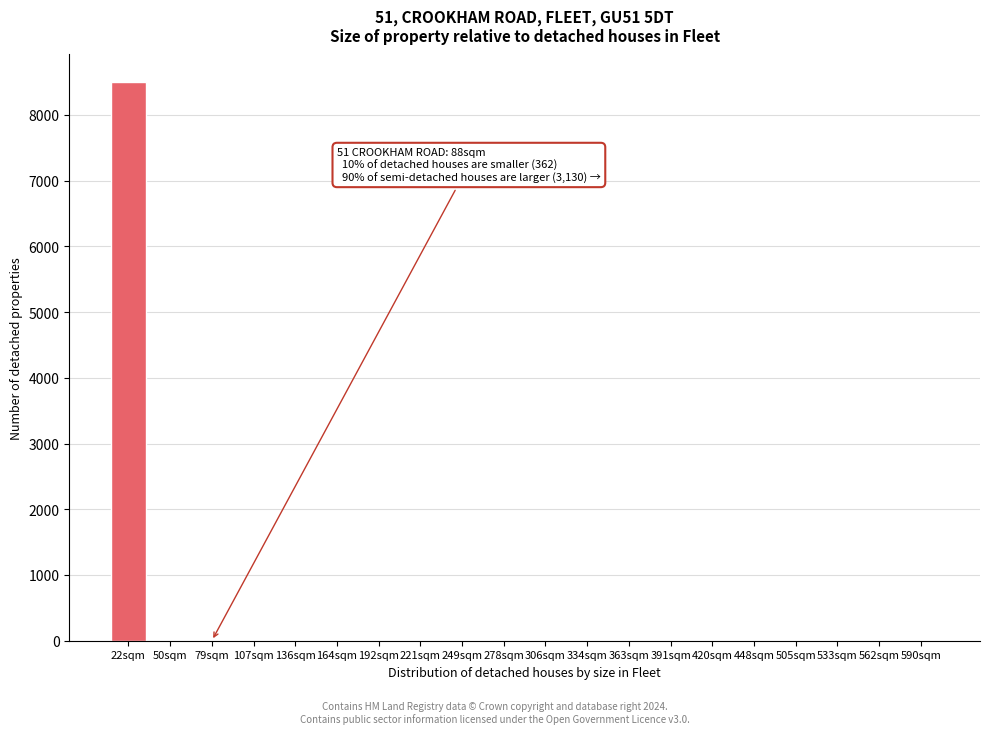

Reading right to left, list all the values displayed in this chart.

590sqm=0	562sqm=0	533sqm=0	505sqm=0	448sqm=0	420sqm=0	391sqm=0	363sqm=0	334sqm=0	306sqm=0	278sqm=0	249sqm=0	221sqm=0	192sqm=0	164sqm=0	136sqm=0	107sqm=0	79sqm=0	50sqm=0	22sqm=8494